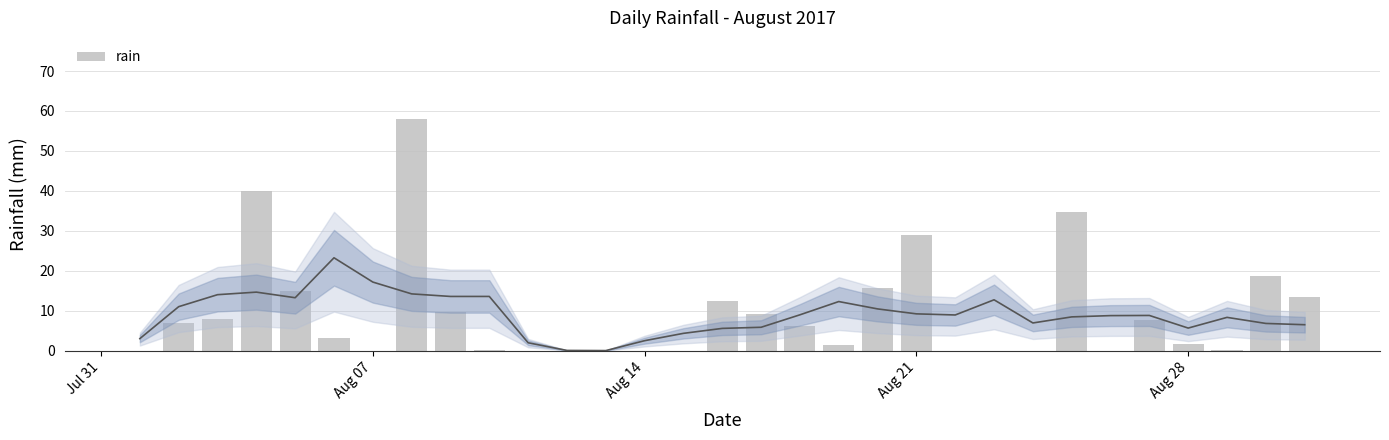

The value at 24 is 7.8. True or false?

False